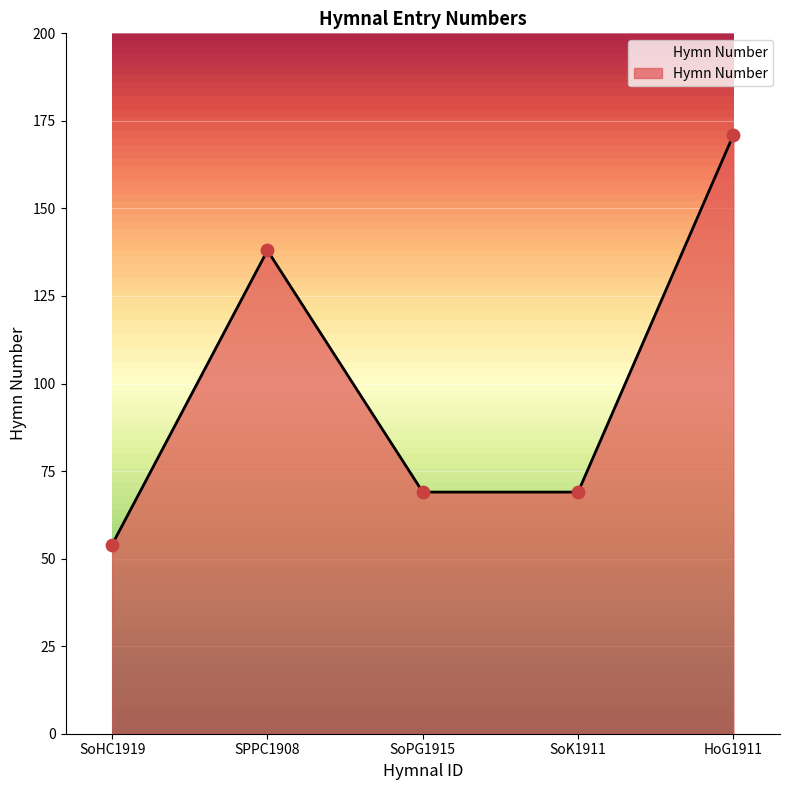

Which has a higher value, HoG1911 or SPPC1908?

HoG1911